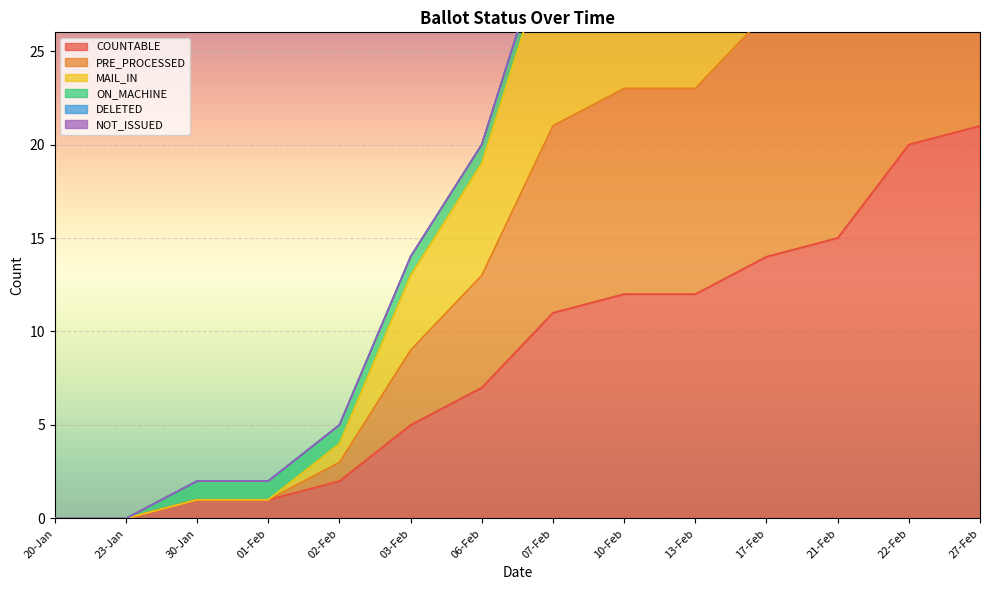

Where is MAIL_IN nearest to the value 20?

07-Feb